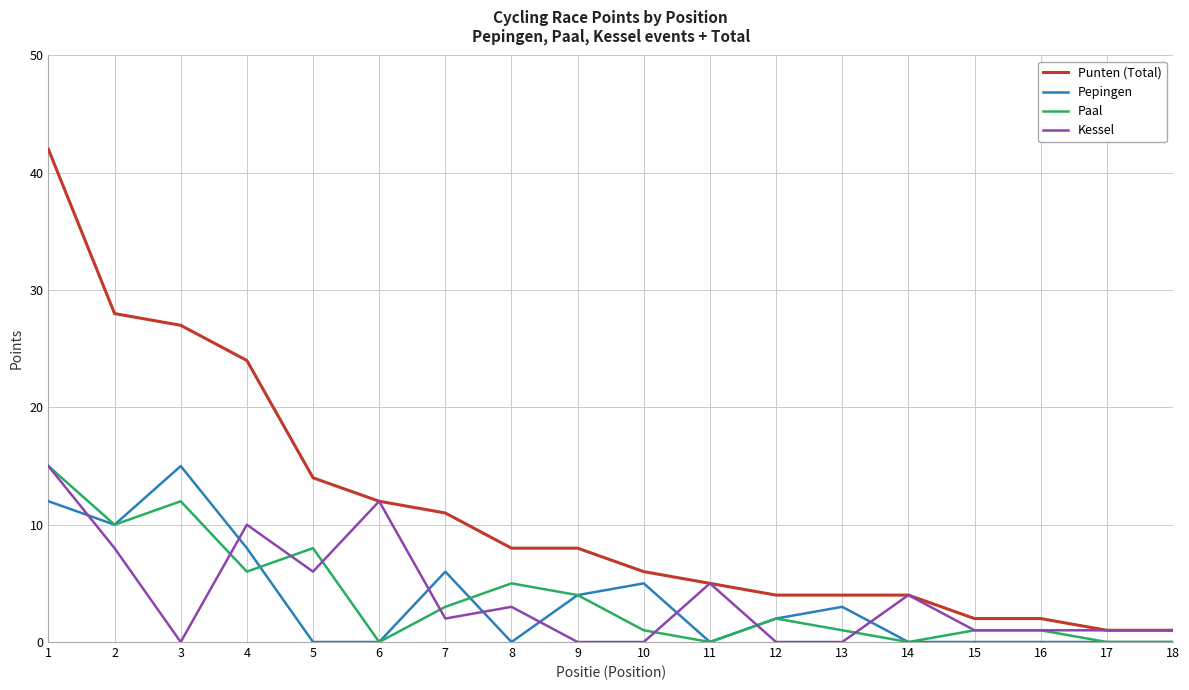

What is the highest value of the Kessel series?

15